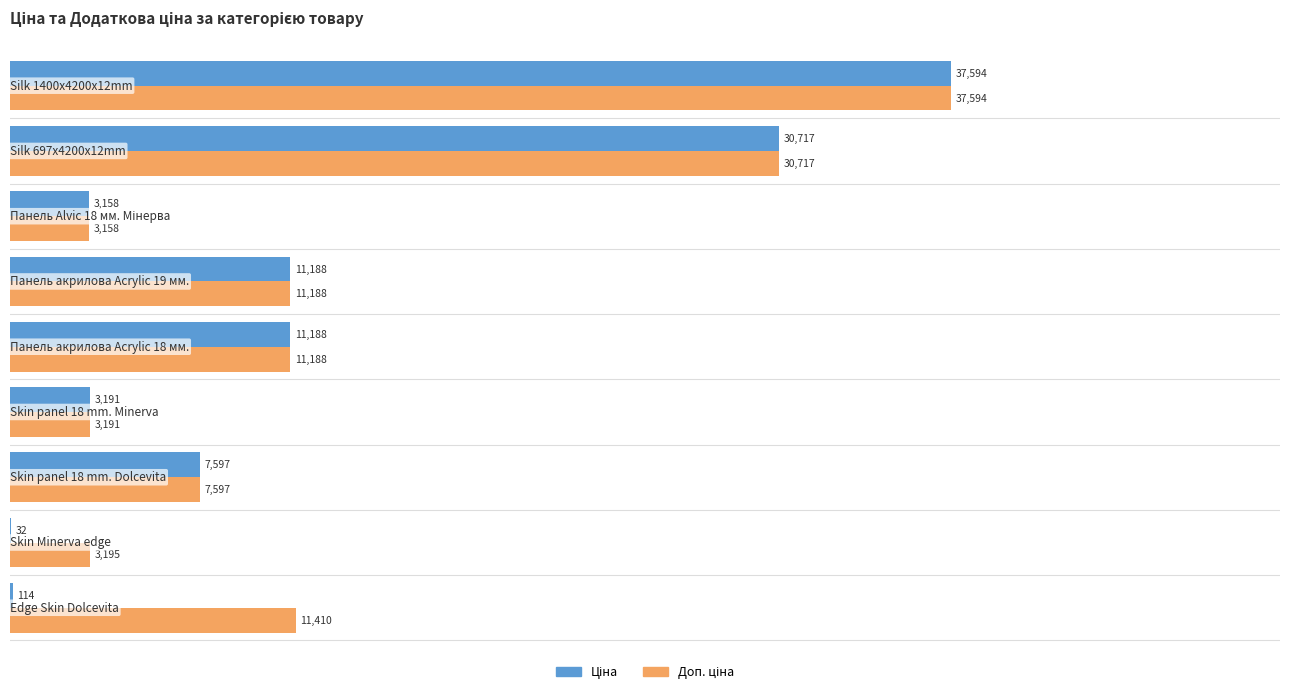

At how many categories does at least one series exceed 10173?

5